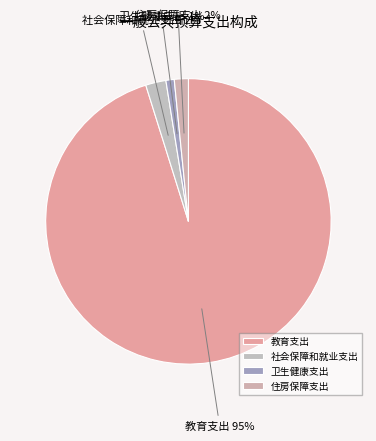

Is the sum of 卫生健康支出 and 住房保障支出 greater than half?

No